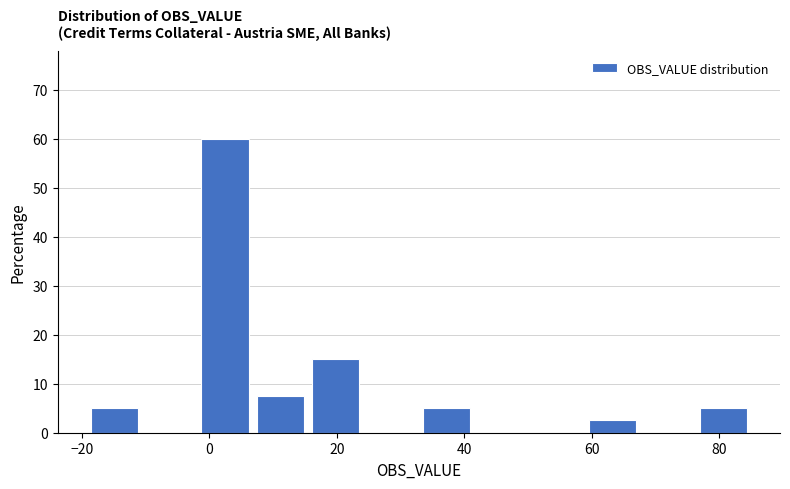

Which range on the x-axis has the tallest bar?

-2 to 6